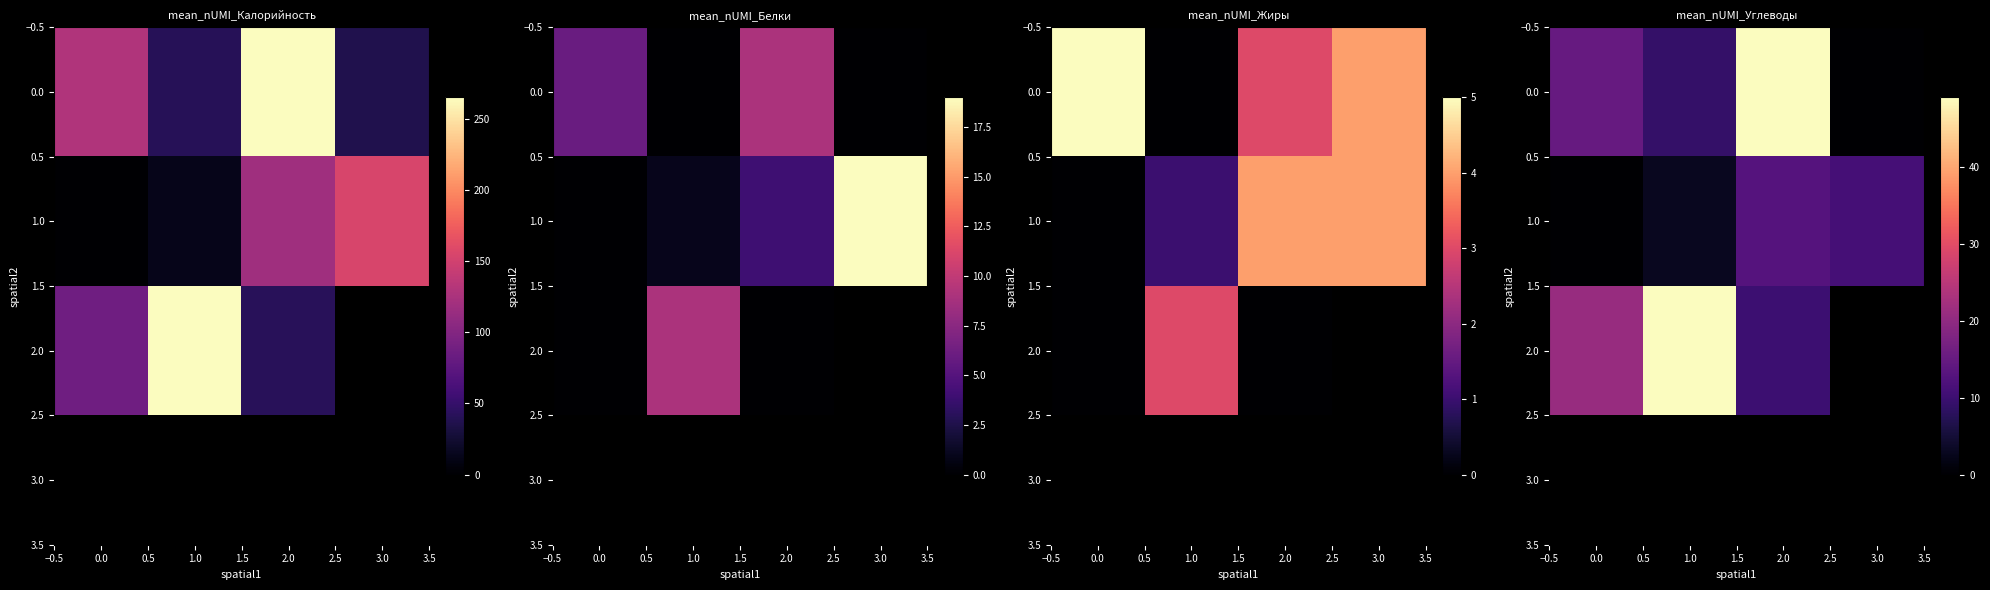

The value of 2.0 at 1.0 is 16.1. True or false?

False